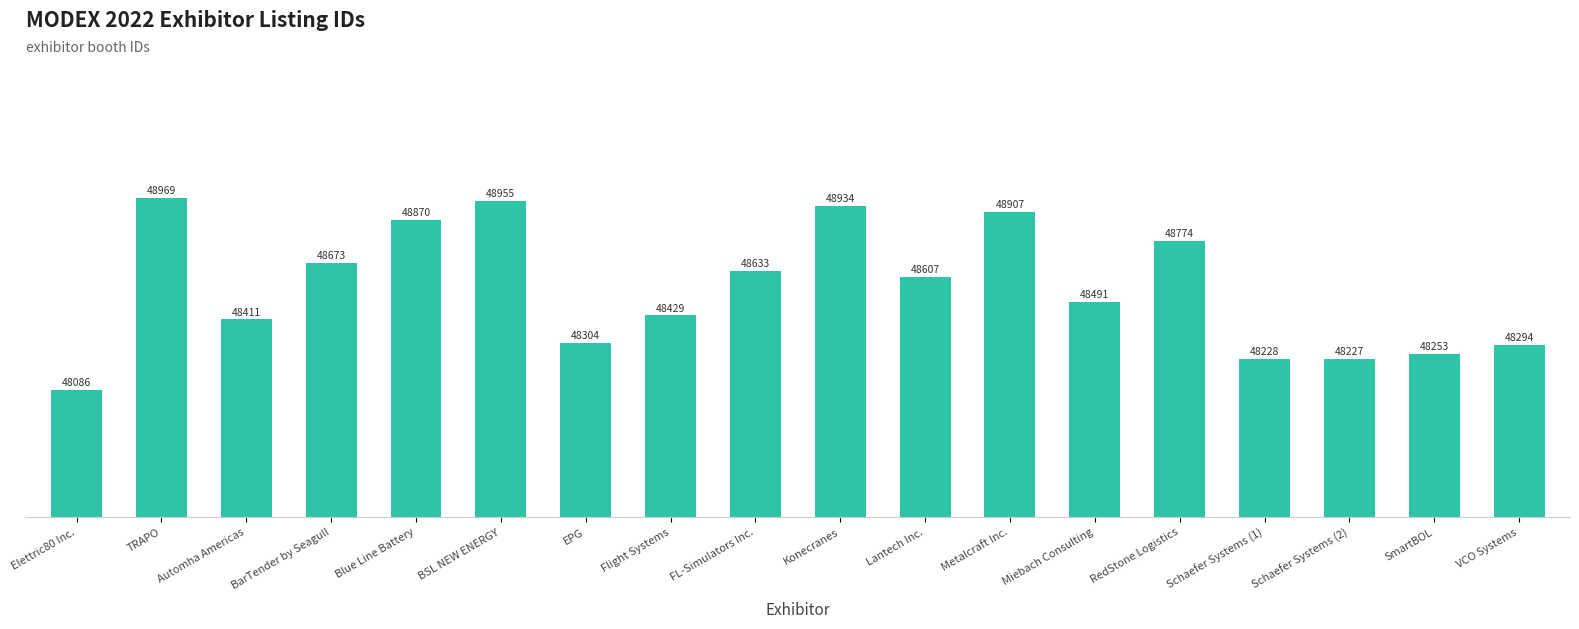

What is the label of the 11th bar from the left?

Lantech Inc.